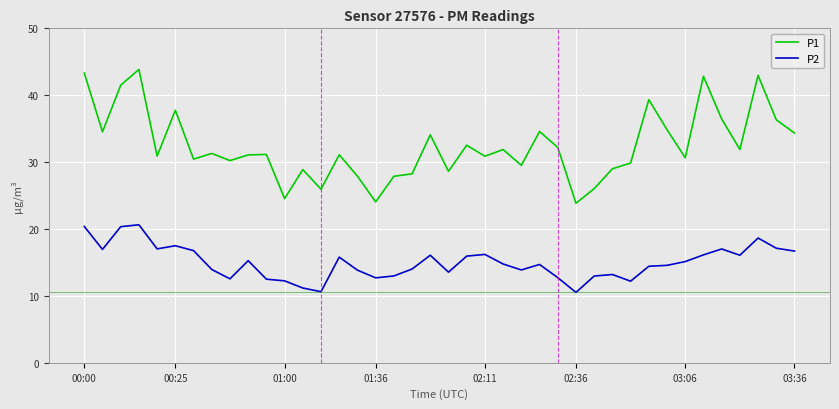

Which series has the widest spread of values?

P1